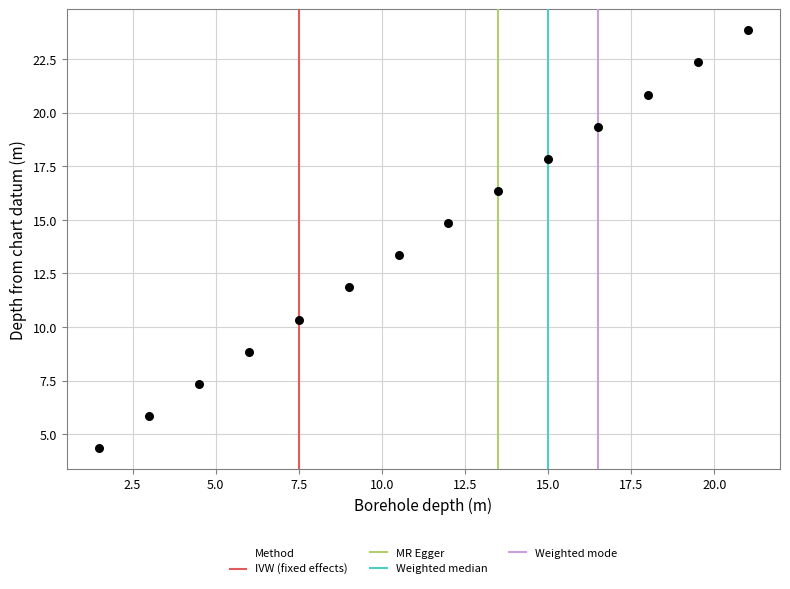

What is the range of X values (max minus min)?

19.5